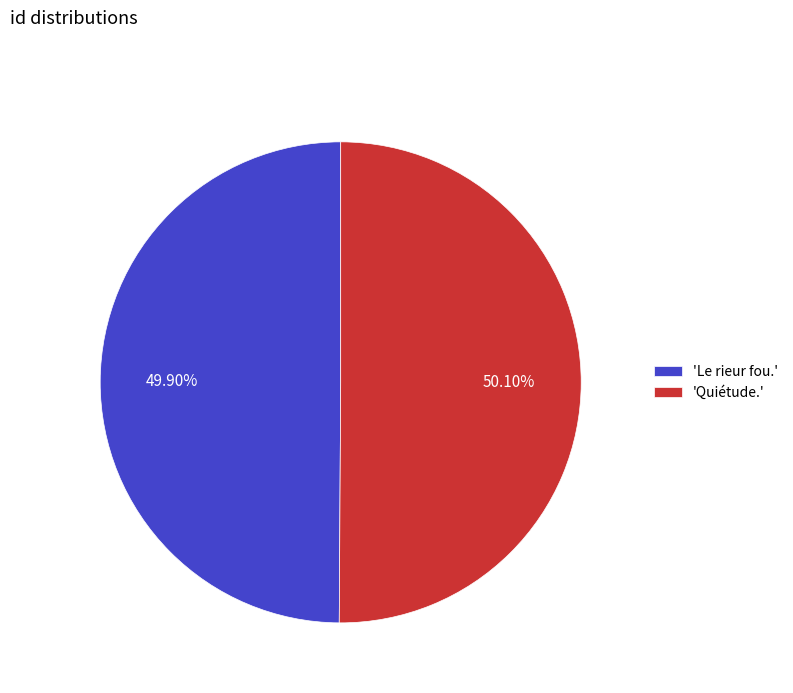

Is the sum of 'Quiétude.' and 'Le rieur fou.' greater than half?

Yes